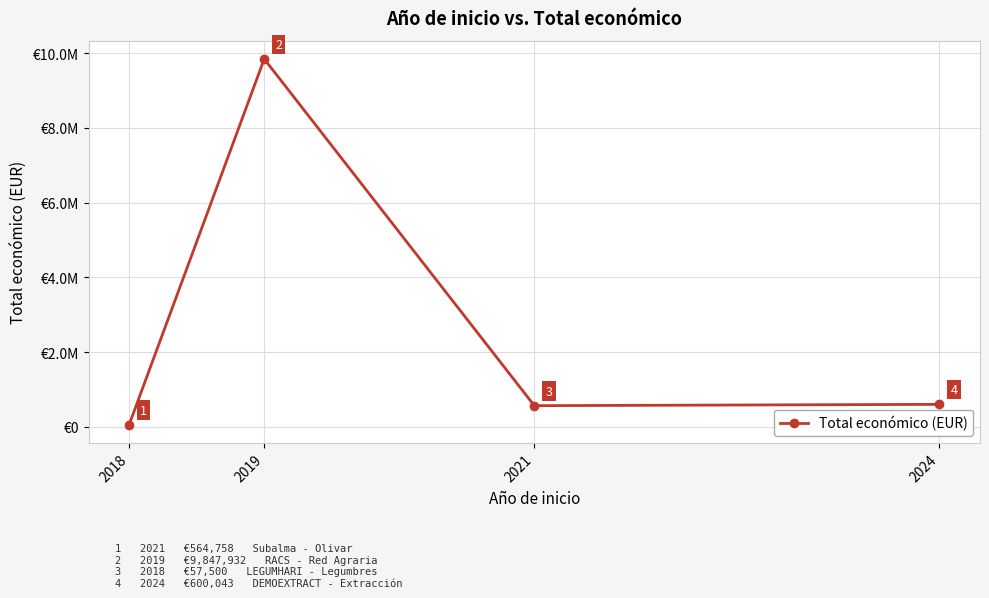

What is the minimum value shown in the chart?

57500